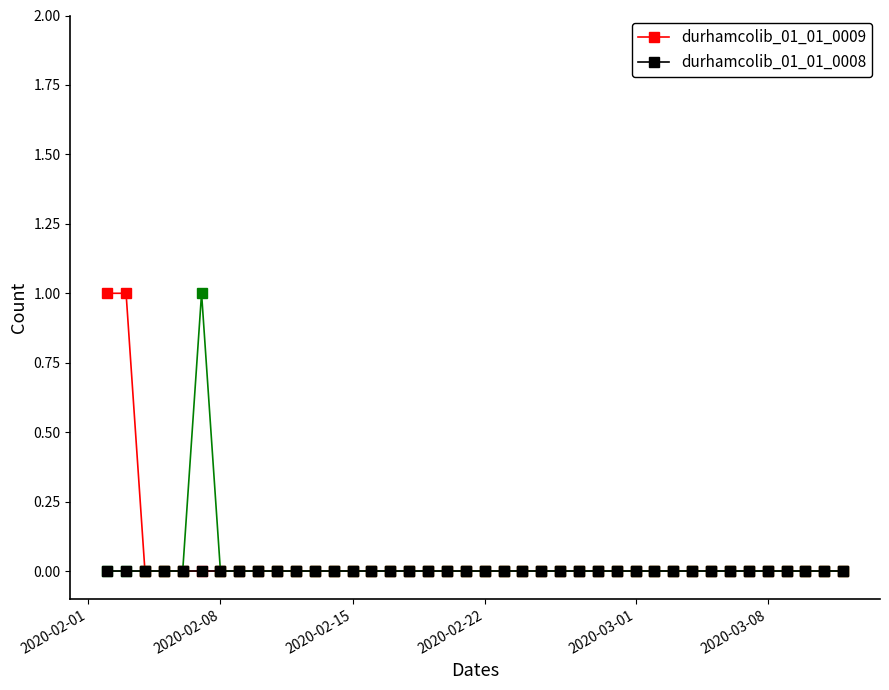

List the series in order of their overall mean, highest first.

durhamcolib_01_01_0009, durhamcolib_01_01_0008